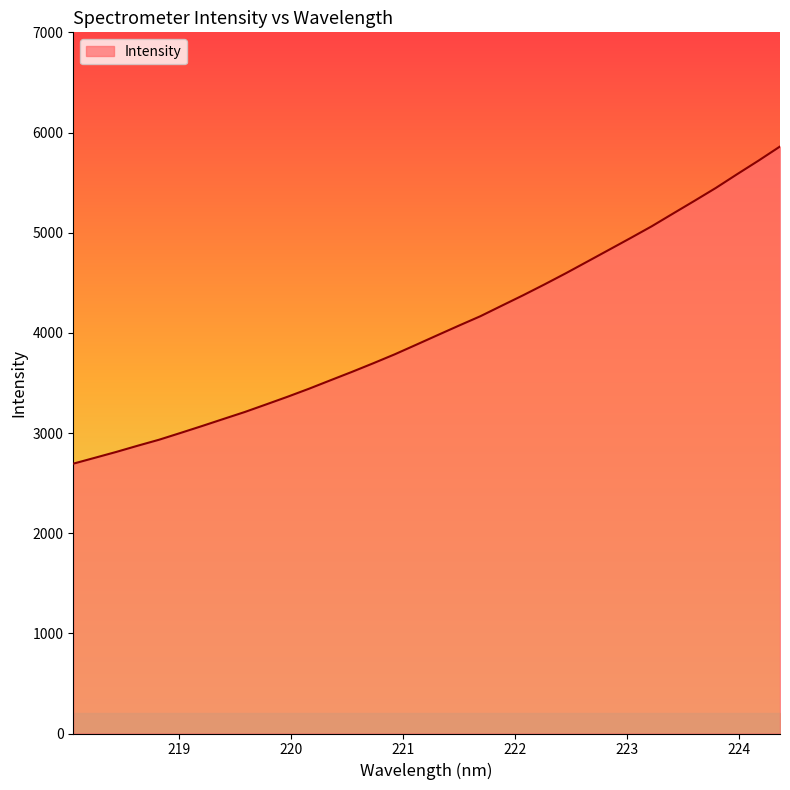

What is the difference between the maximum and minimum values?

3166.3